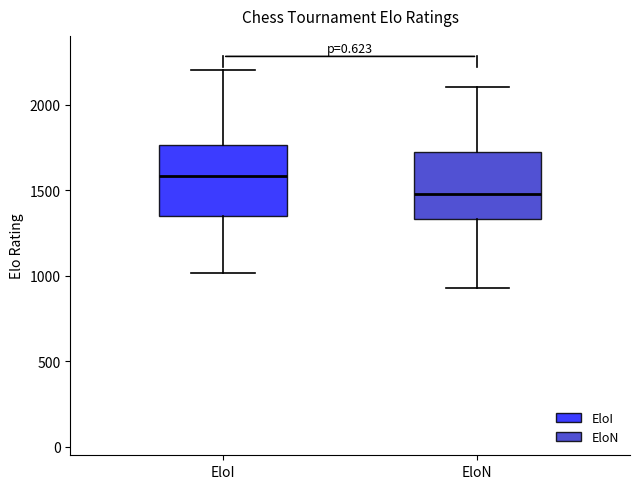

Which box's median line is the highest?

EloI